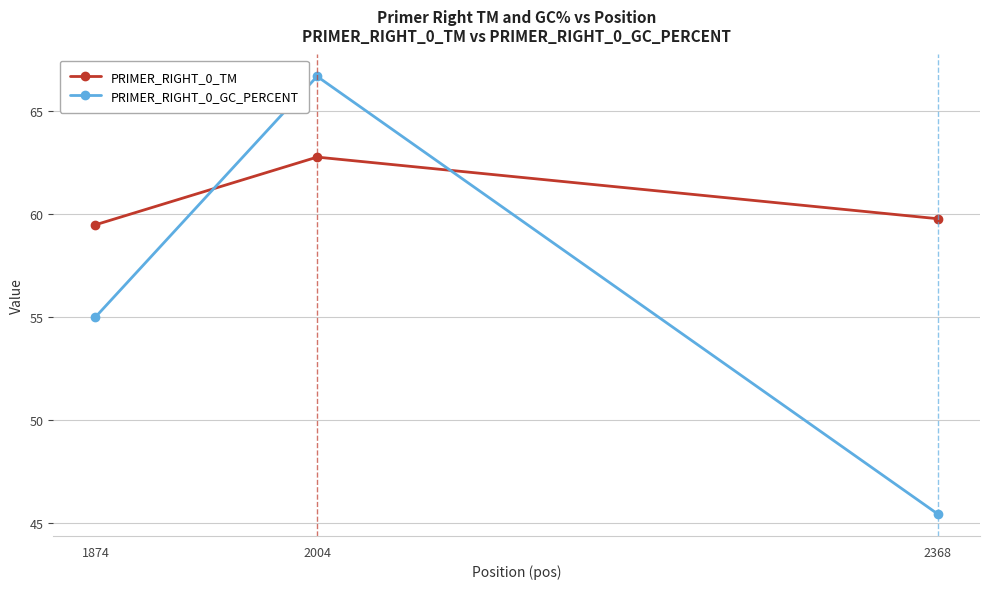

List the series in order of their overall mean, lowest first.

PRIMER_RIGHT_0_GC_PERCENT, PRIMER_RIGHT_0_TM